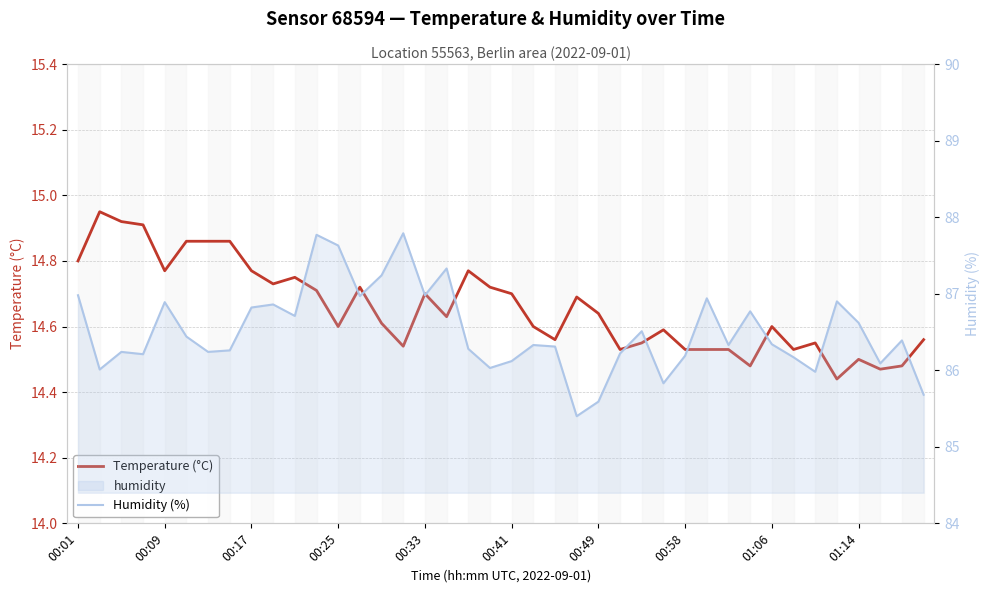

Is it true that Temperature (°C) equals 24.2 at 14?

False